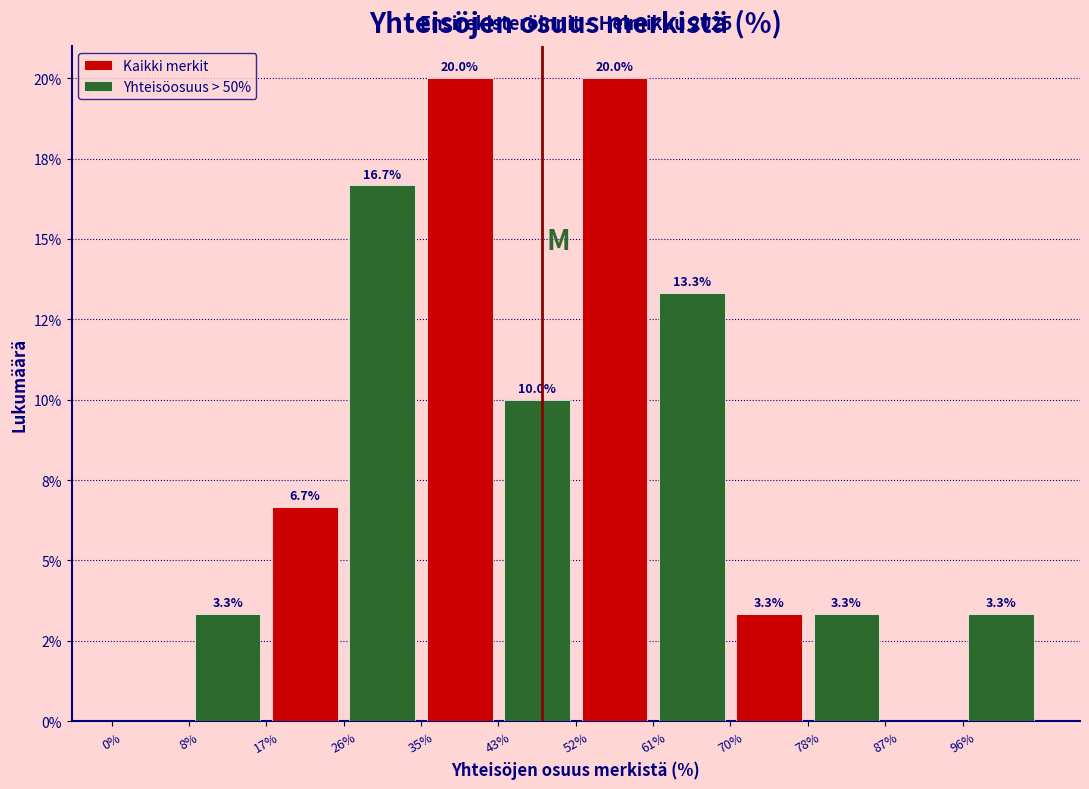

What are all the series names shown in the legend?

Kaikki merkit, Yhteisöosuus > 50%